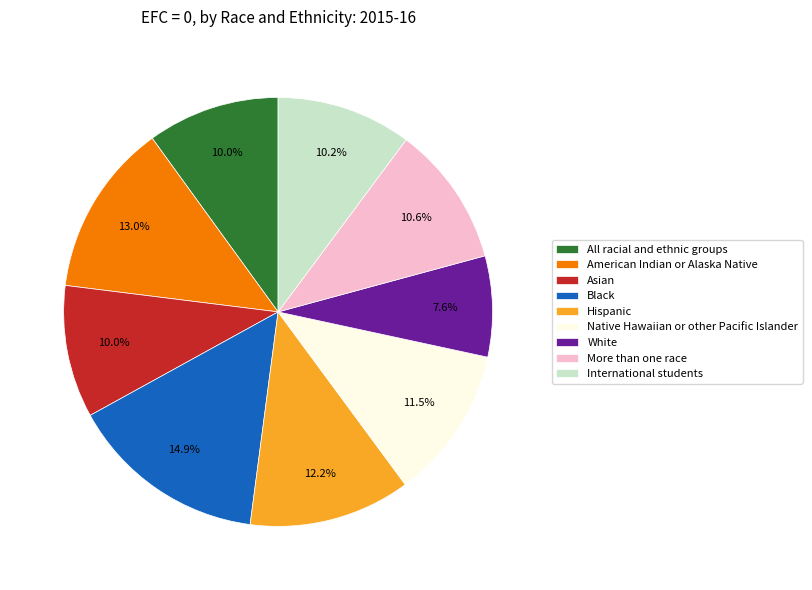

What is the smallest slice in the pie chart?

White